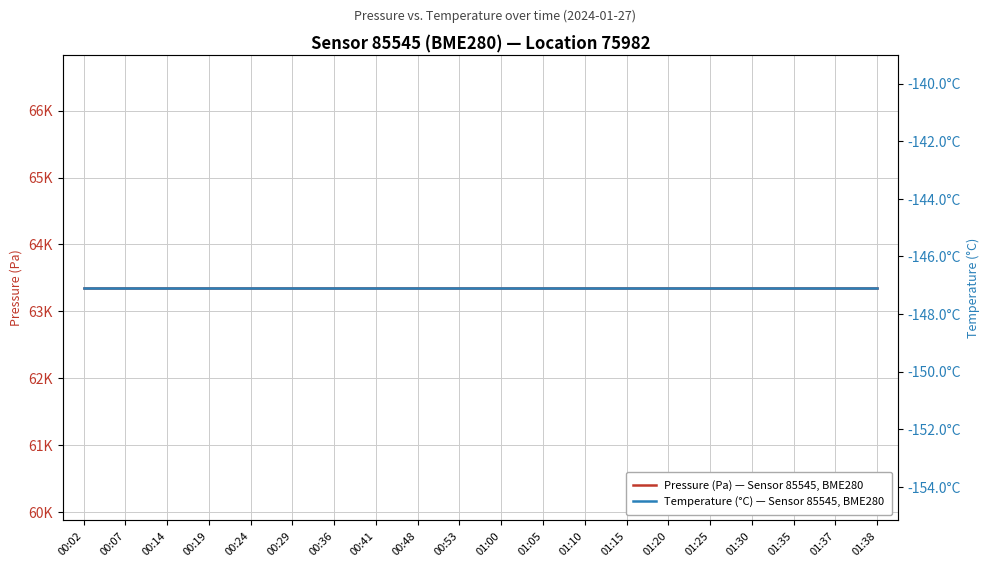

The value of Temperature (°C) — Sensor 85545, BME280 at 00:53 is -46.6. True or false?

False